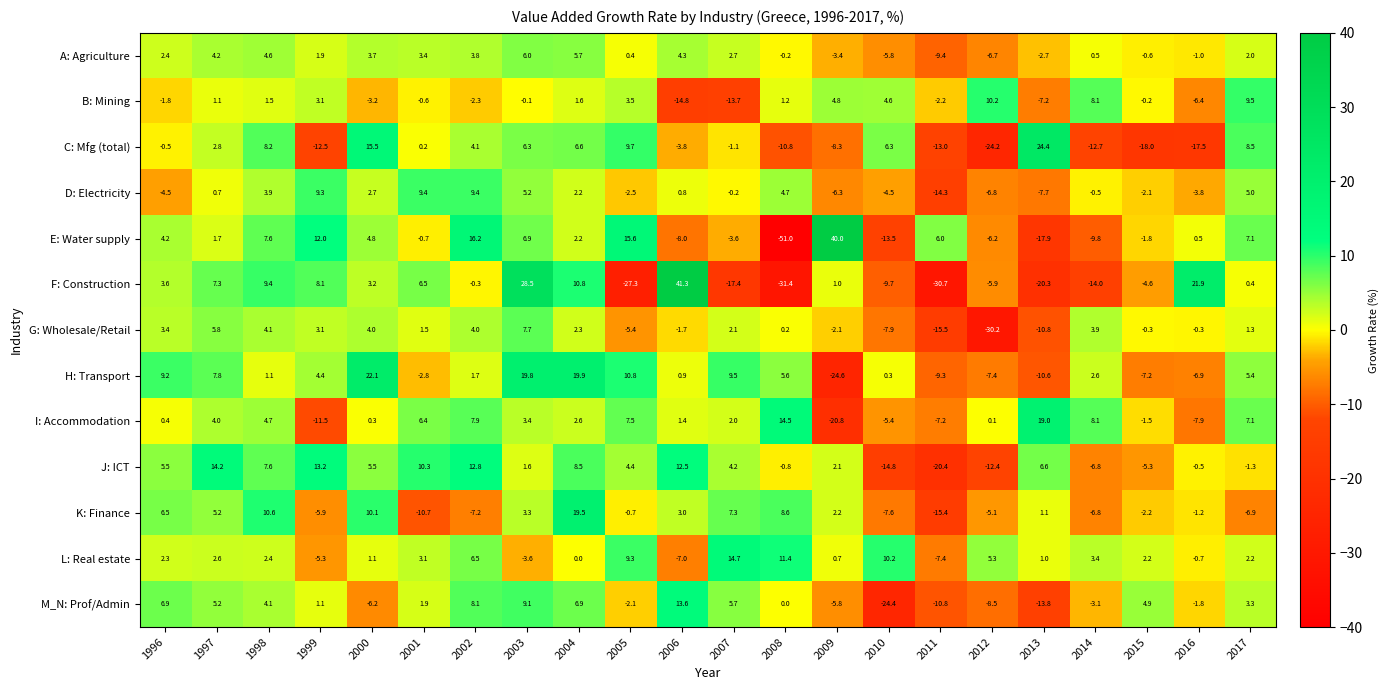

At which category is the sum across all series the highest?

2003